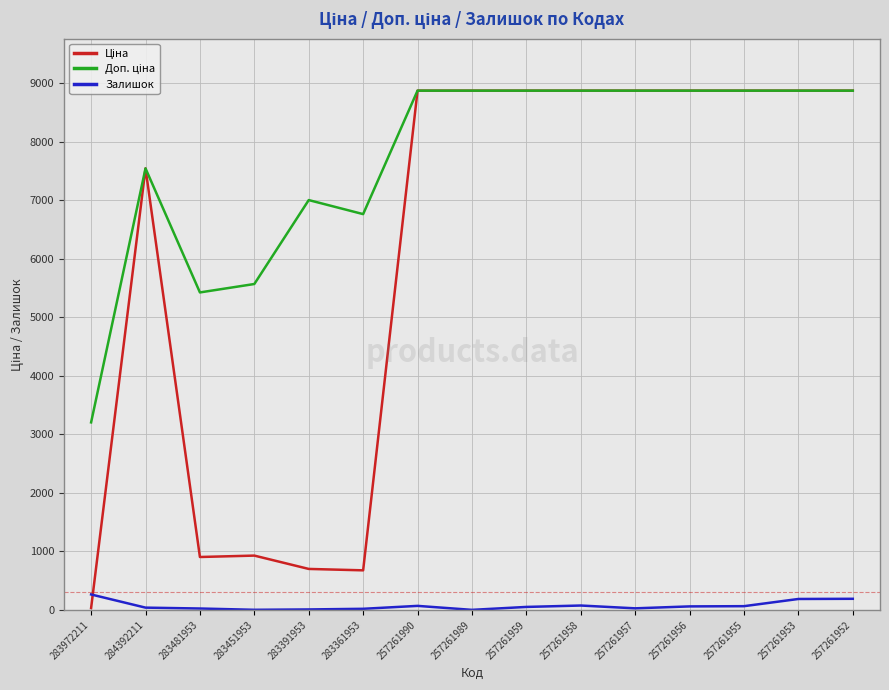

How many categories are shown in the chart?

15